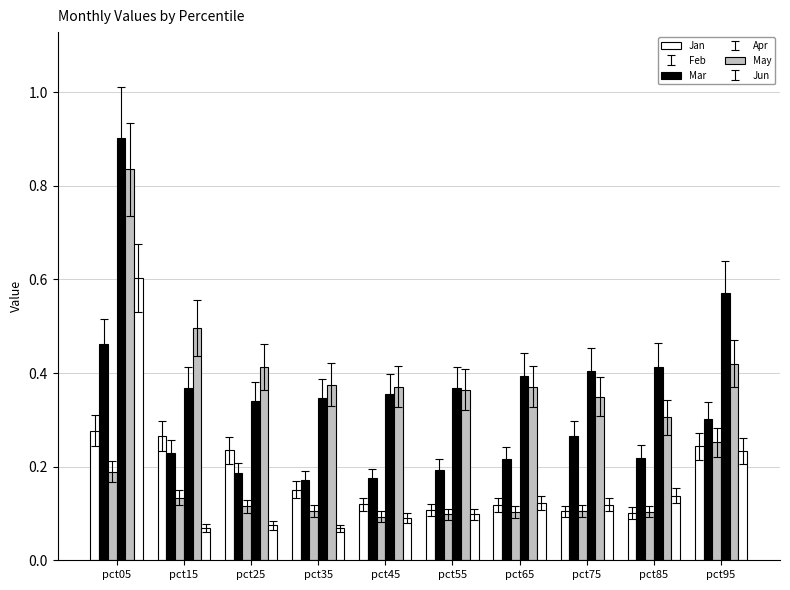

The value of Apr at pct15 is 0.2. True or false?

False